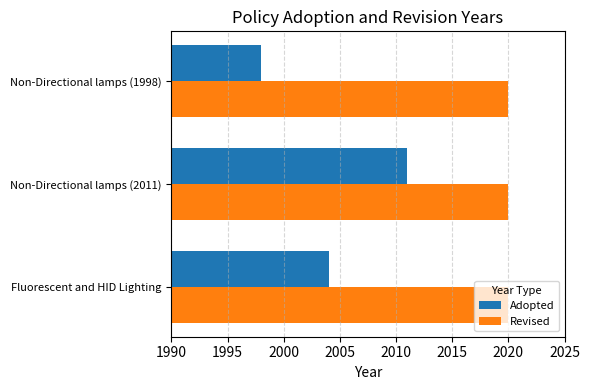

What is the minimum value for Adopted?

1998